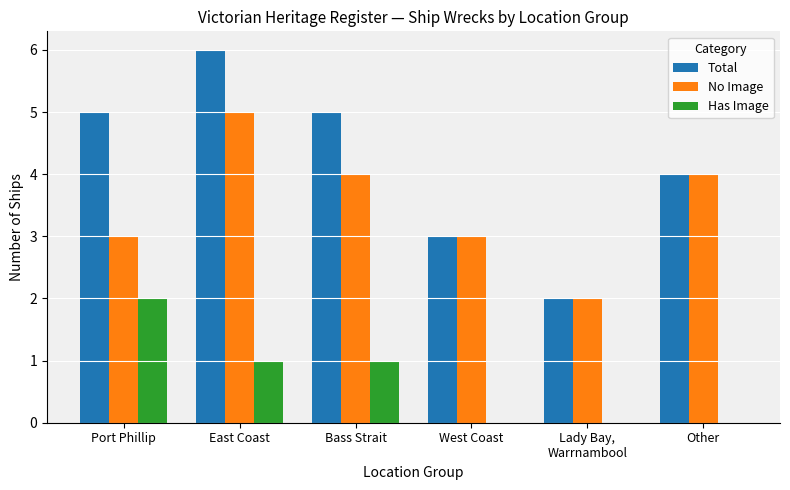

True or false: Total has a value of 3 at West Coast.

True